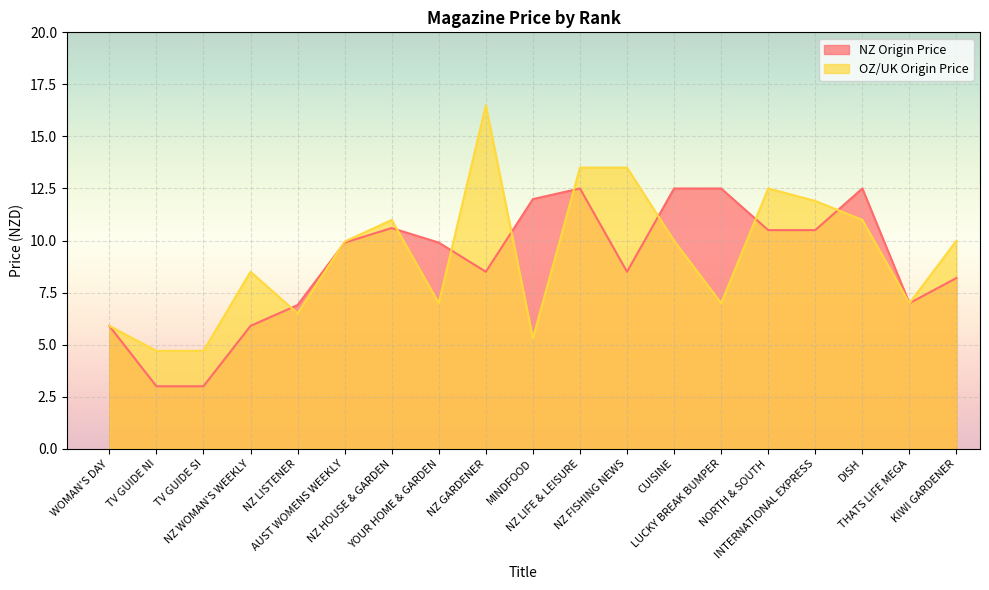

At how many categories does at least one series exceed 8?

14